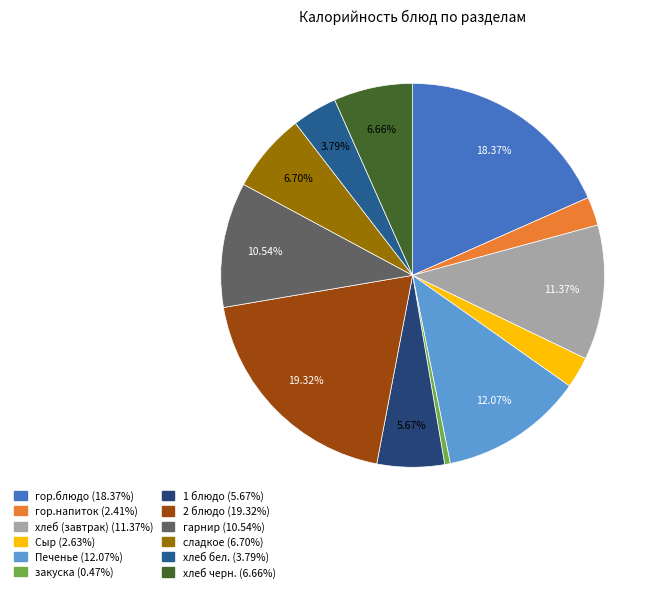

How many segments does this pie chart have?

12